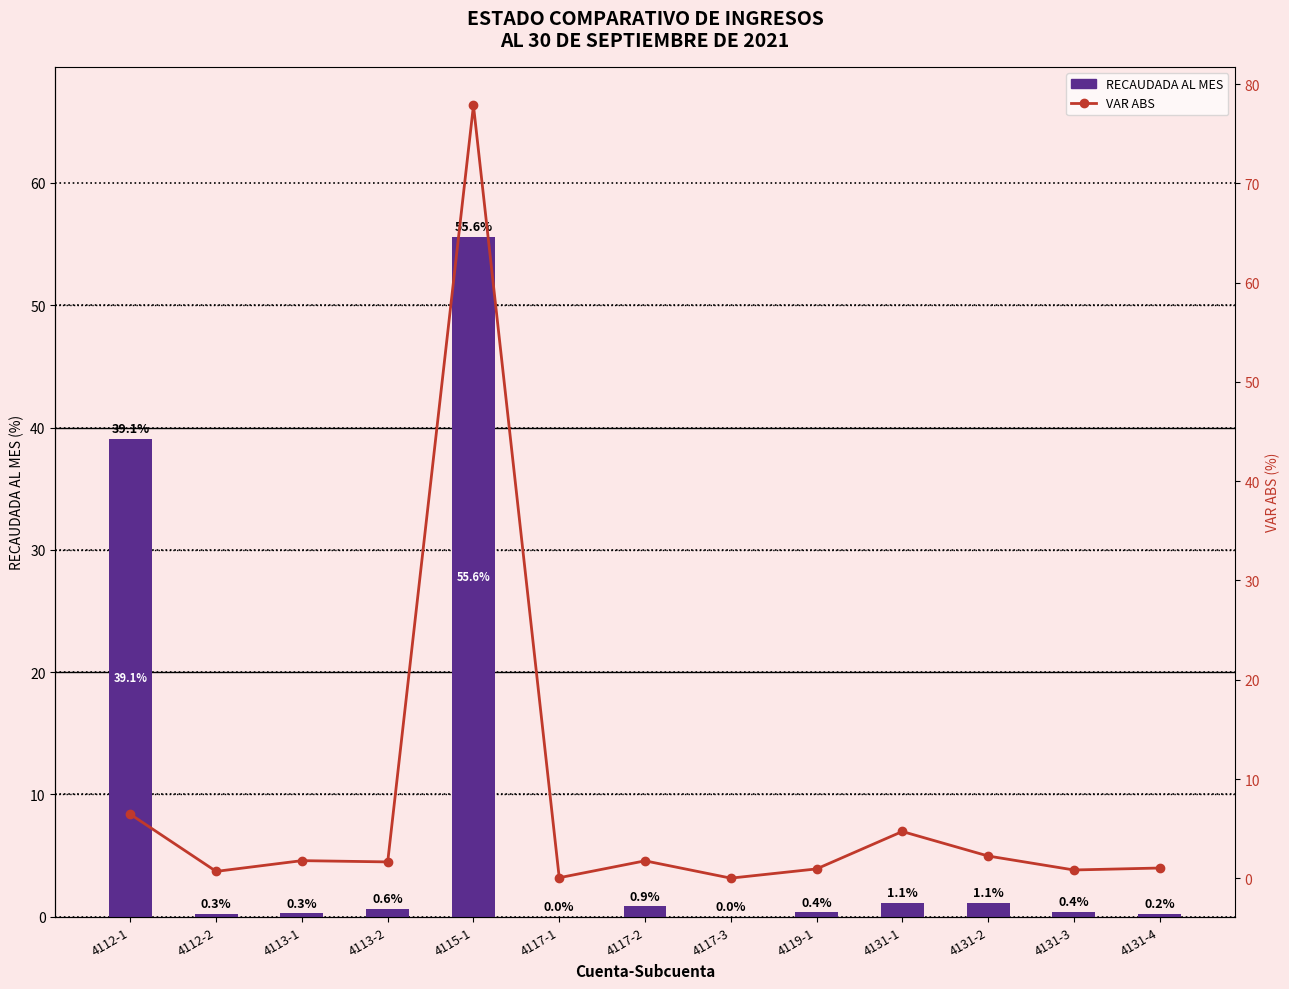

Which category has the highest value in the VAR ABS series?

4115-1